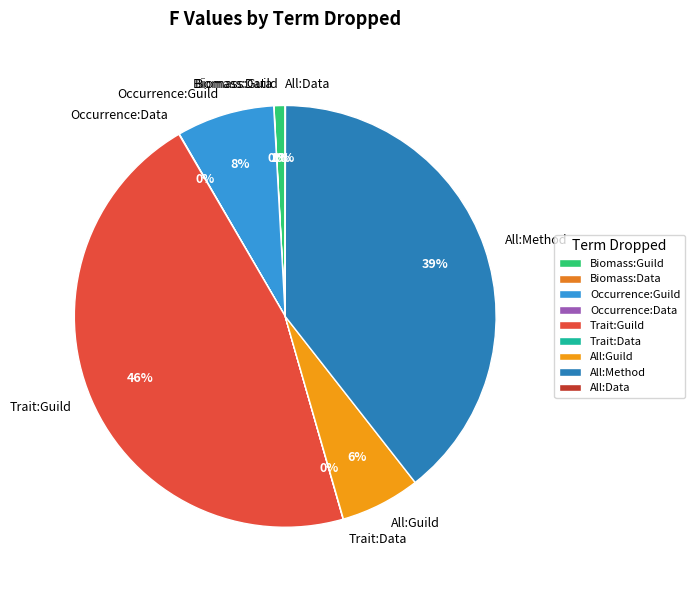

To the nearest percent, what is the average slice percentage?

11%